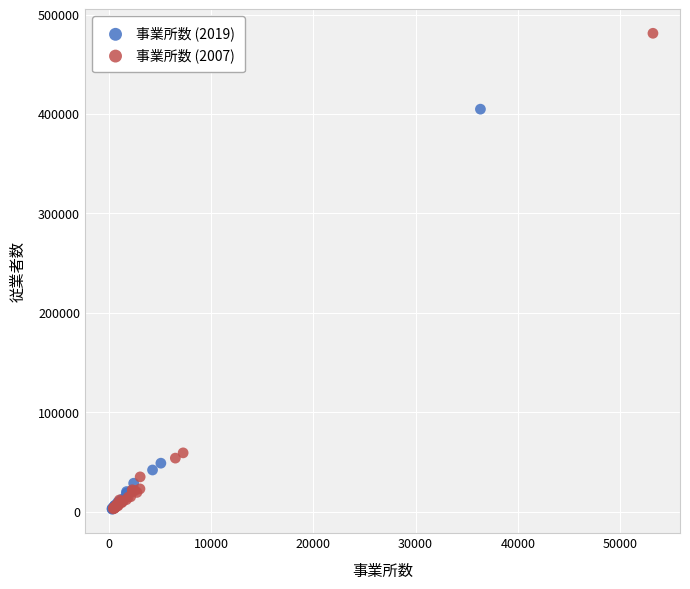

Which series reaches the maximum Y coordinate?

事業所数 (2007)